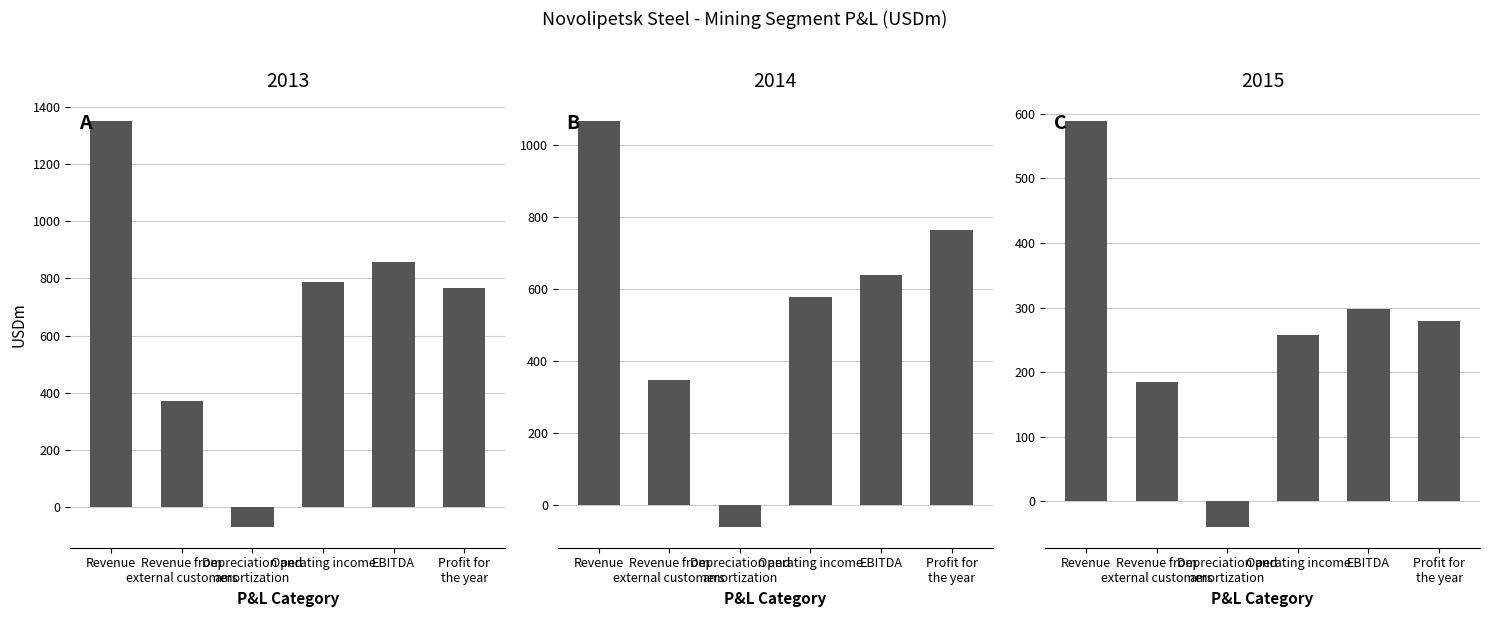

List the series in order of their peak value, highest first.

2013, 2014, 2015